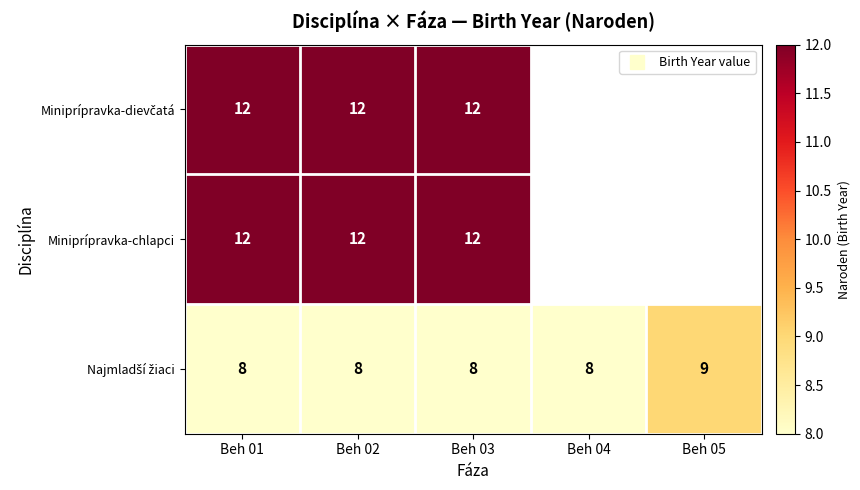

Which series changed the most between Beh 02 and Beh 04?

Najmladší žiaci